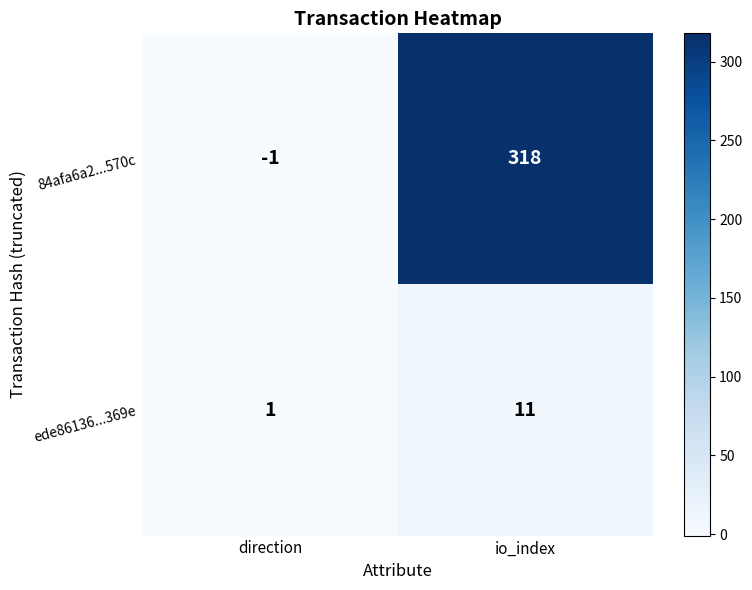

What is the sum of the ede86136...369e values at direction and io_index?

12